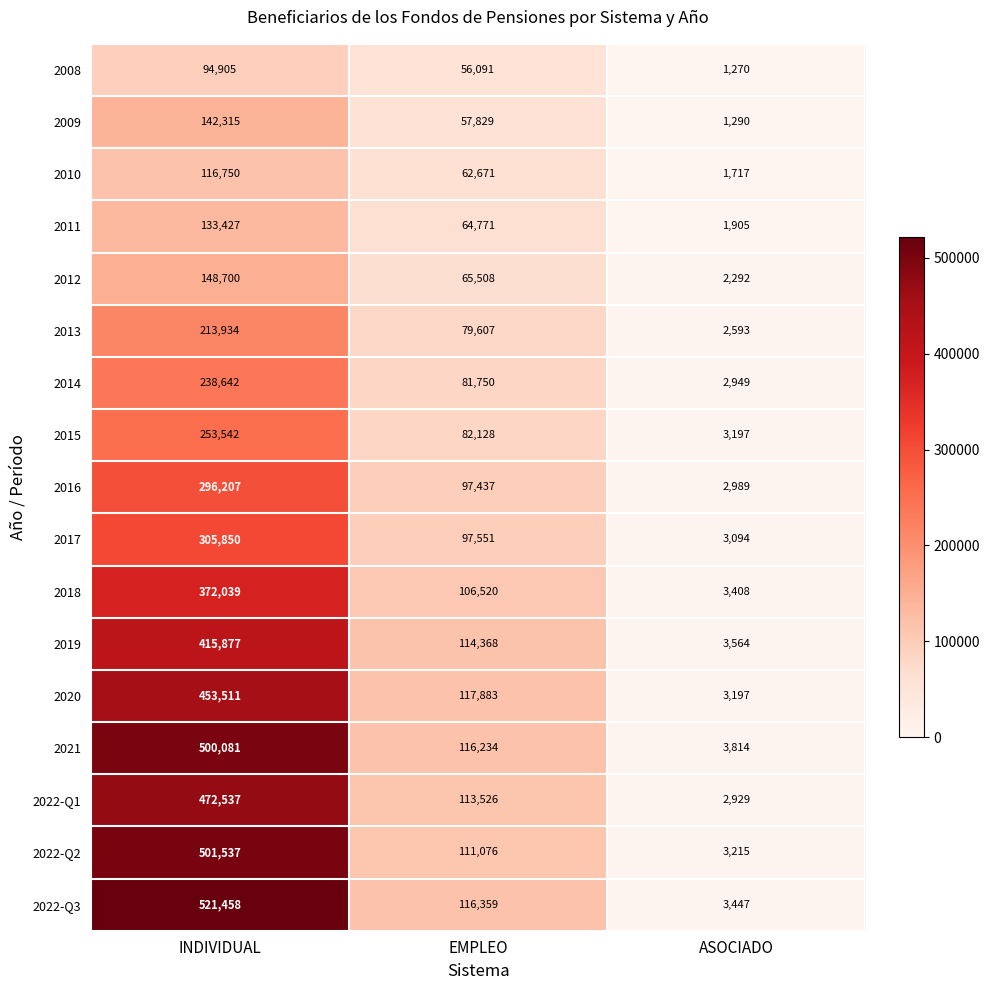

Which series changed the most between INDIVIDUAL and ASOCIADO?

2022-Q3